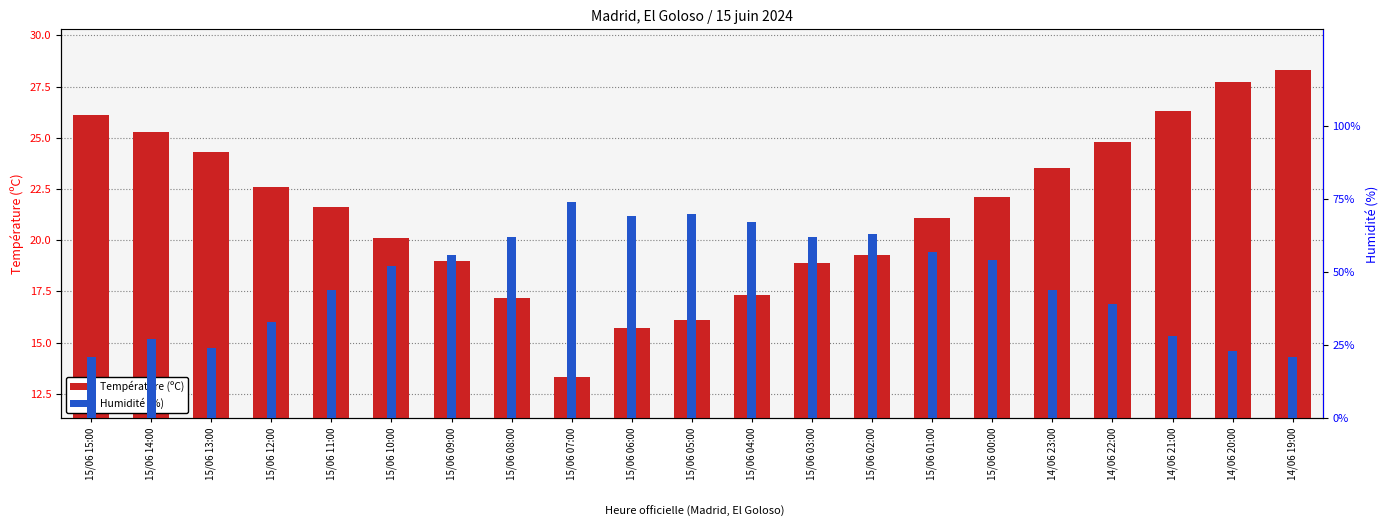

What is the minimum value shown in the chart?

13.3